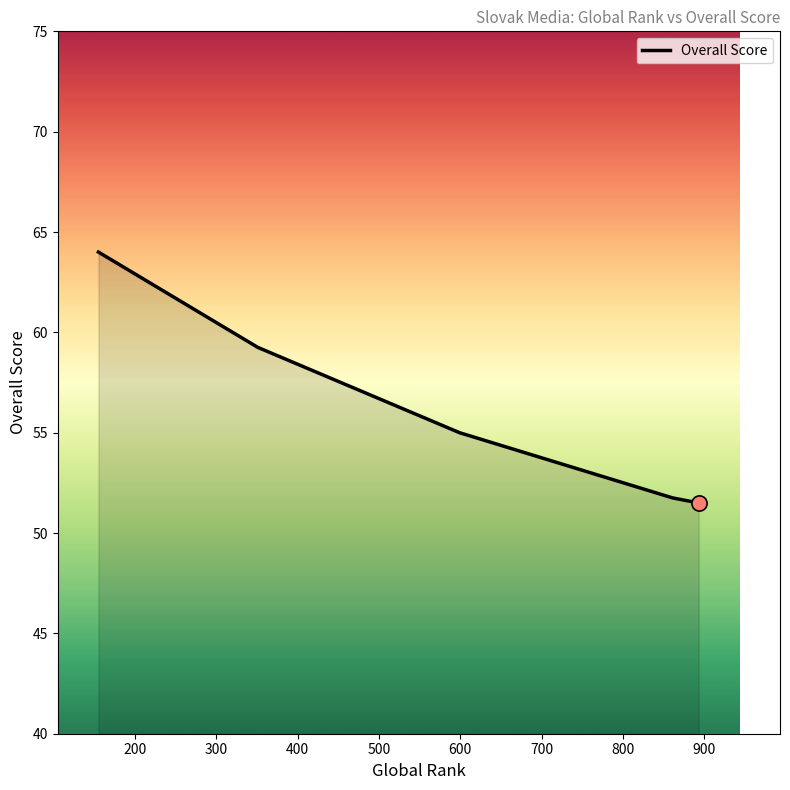

What is the smallest value displayed?

51.5